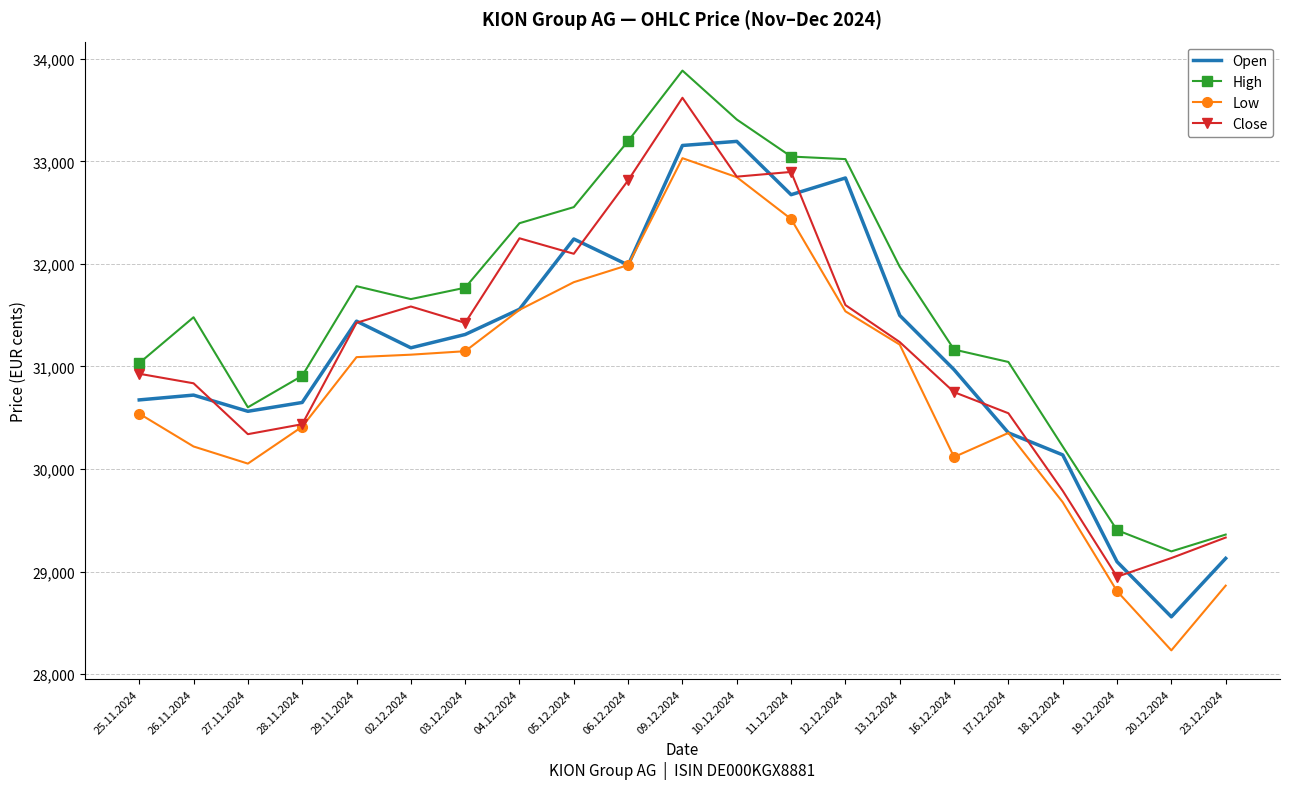

What is the approximate value of Close at 29.11.2024?

31426